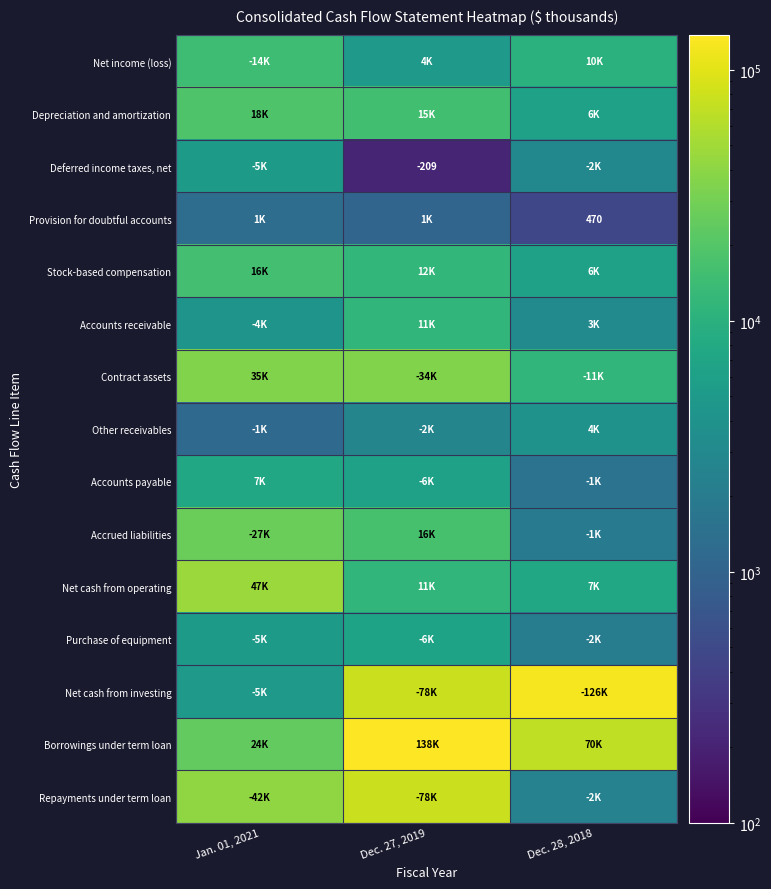

How many data points does each series have?

3